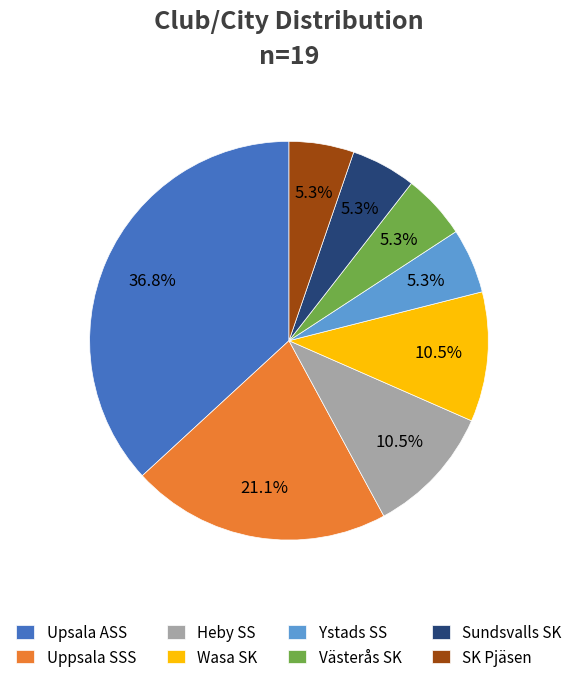

Between Heby SS and Upsala ASS, which is larger?

Upsala ASS